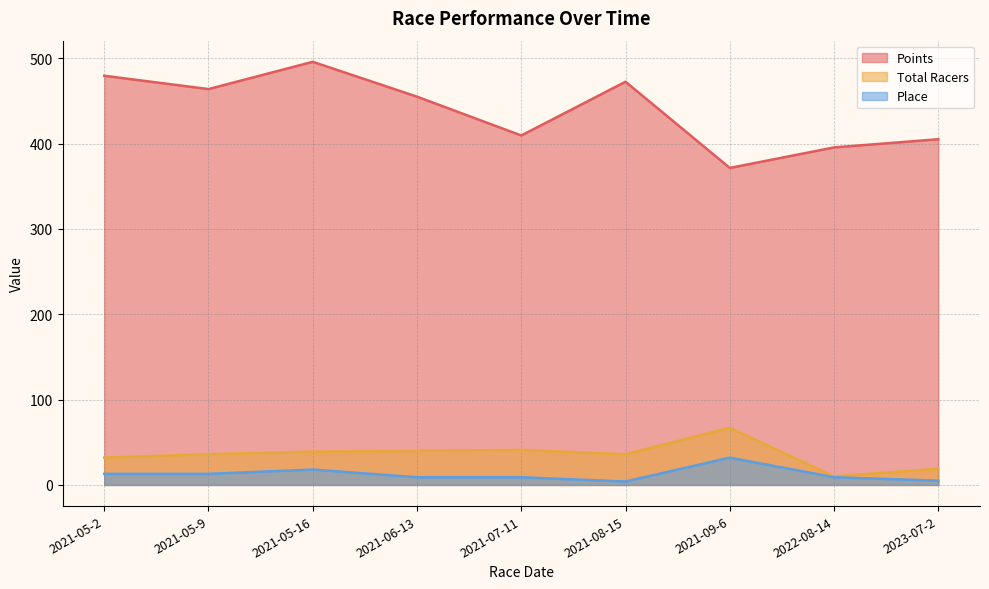

What is the sum of the Total Racers values at 2021-05-9 and 2021-05-16?

75.0